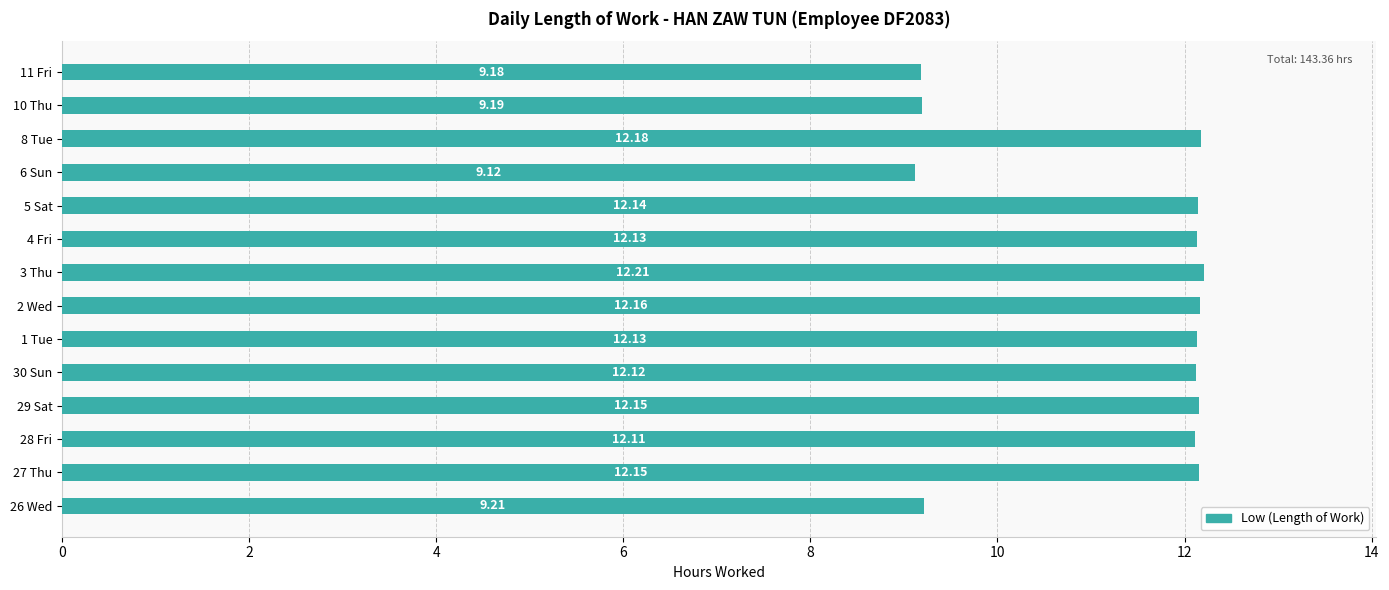

Which has a higher value, 26 Wed or 3 Thu?

3 Thu